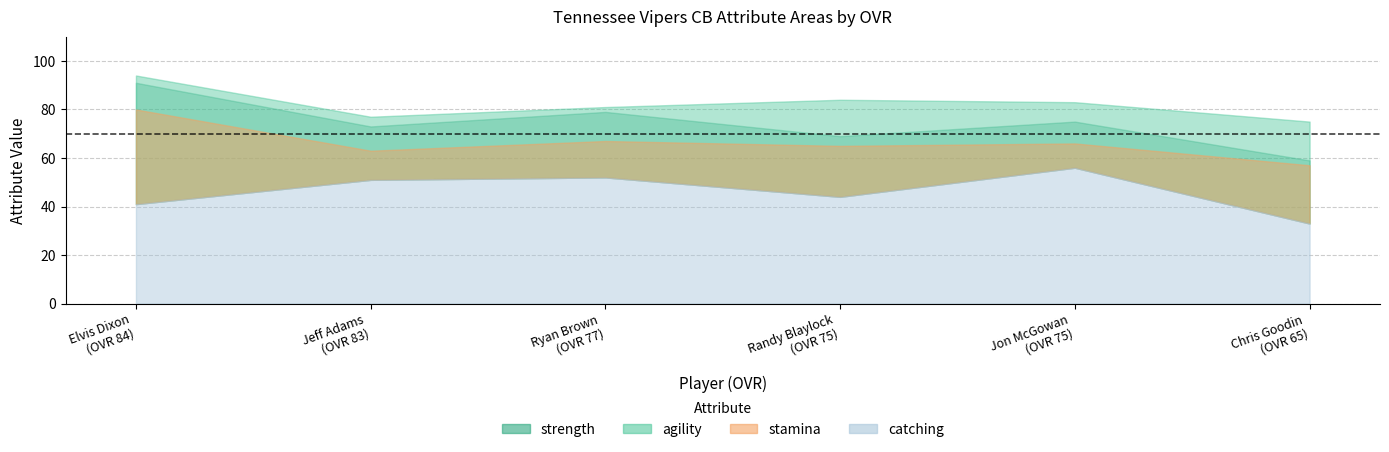

Between Ryan Brown and Chris Goodin, which is larger?

Ryan Brown